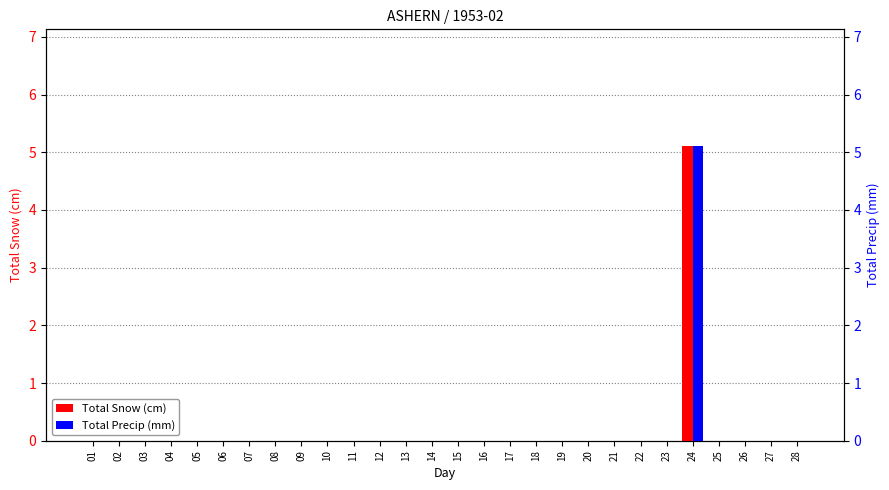

How many bars are there in each group?

2